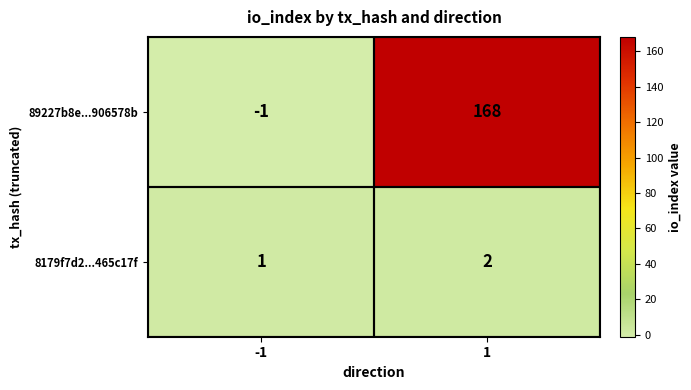

What is the difference between the highest and lowest values at 1?

166